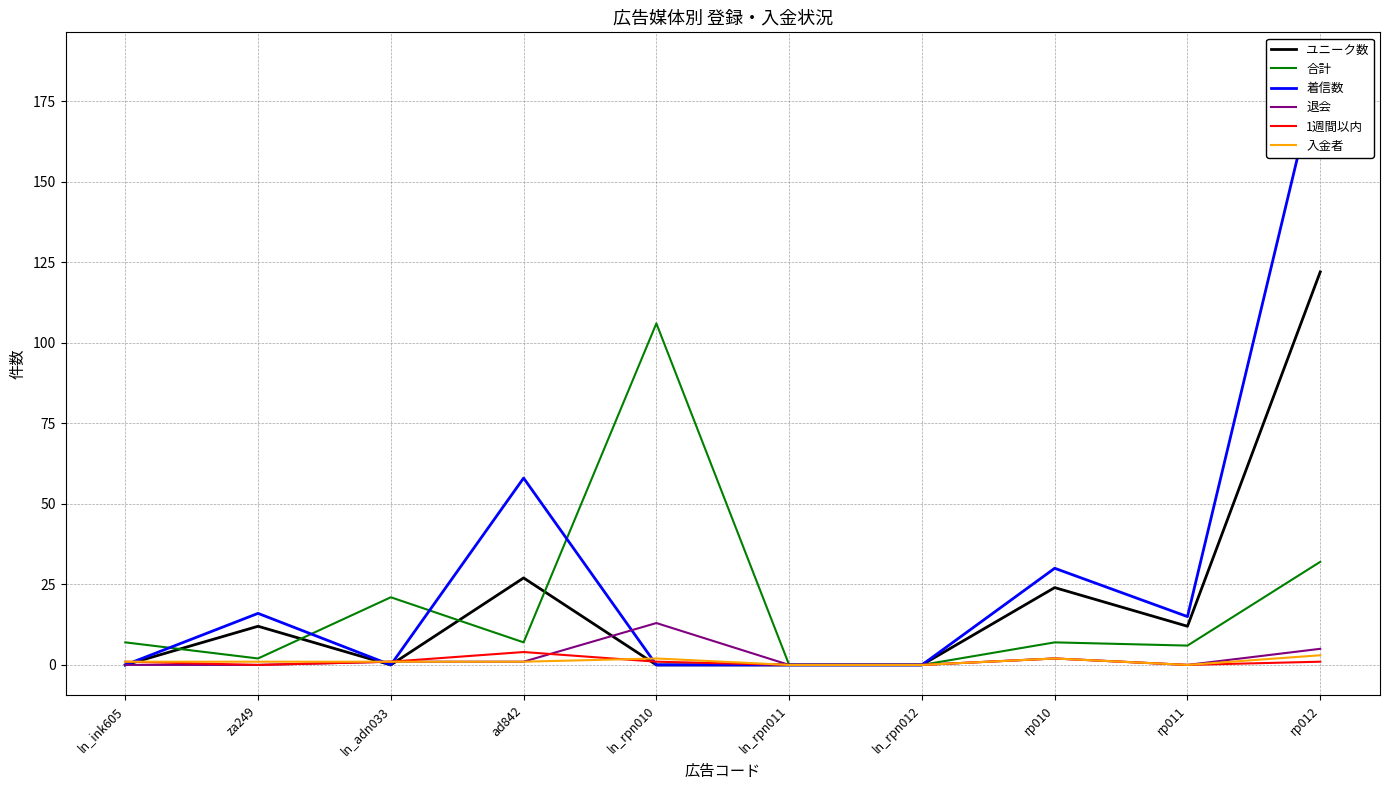

True or false: 合計 and 入金者 intersect in this chart.

False